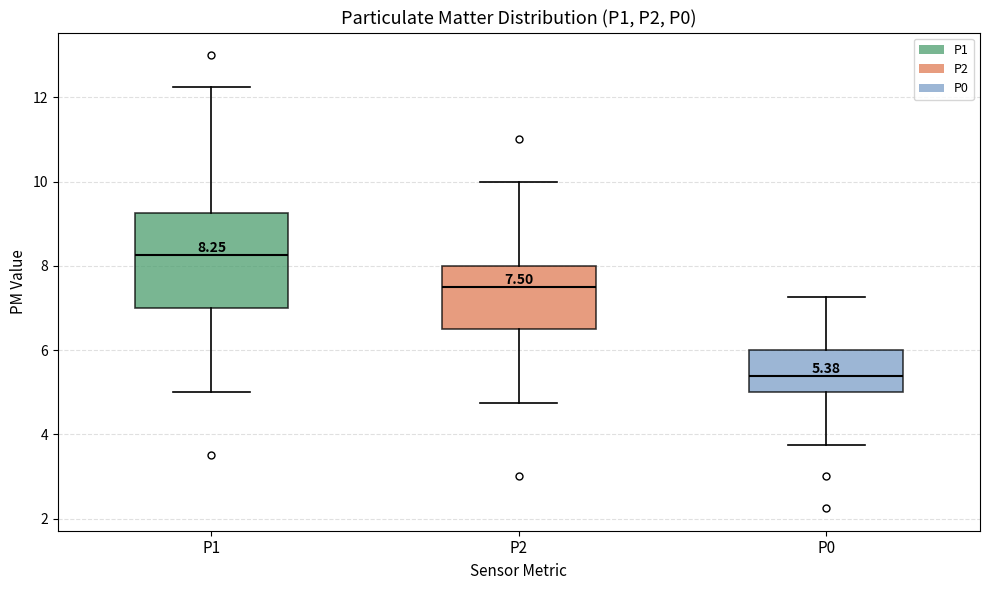

Which box has the lowest median line?

P0